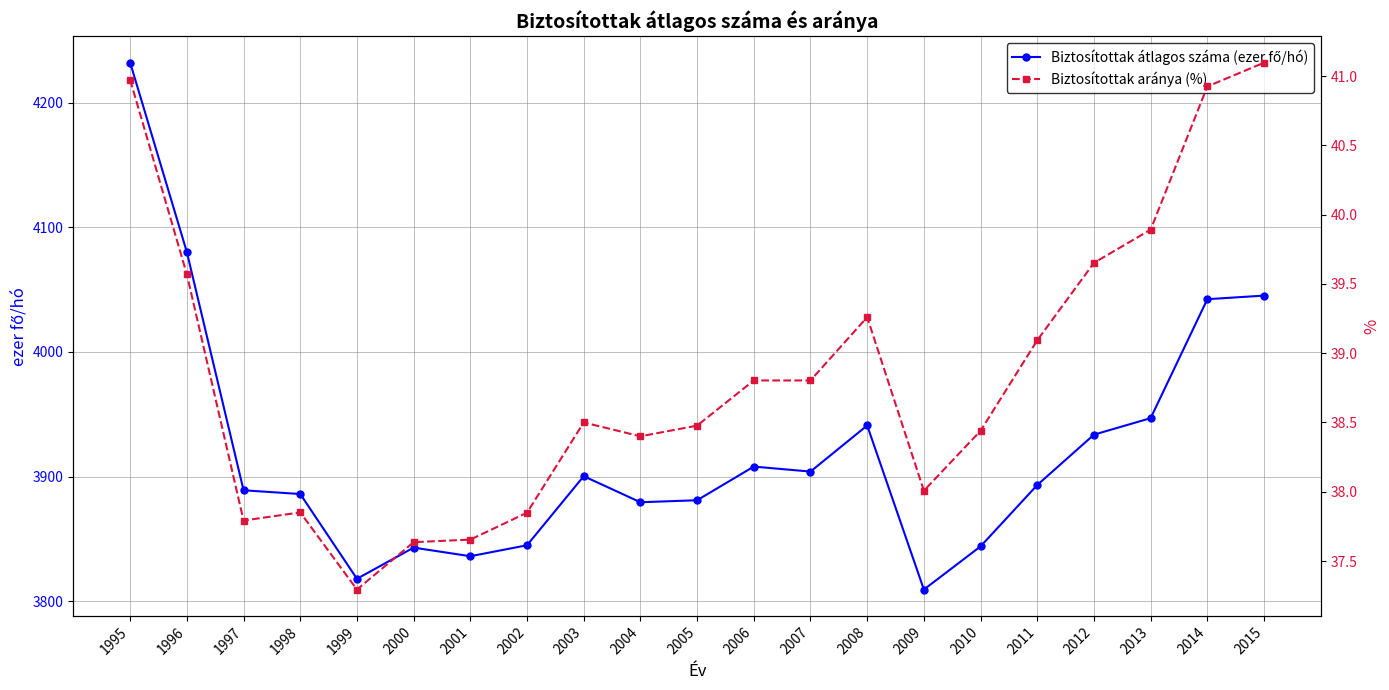

What is the value of the Biztosítottak átlagos száma (ezer fő/hó) point at the 9th from the left?

3900.3